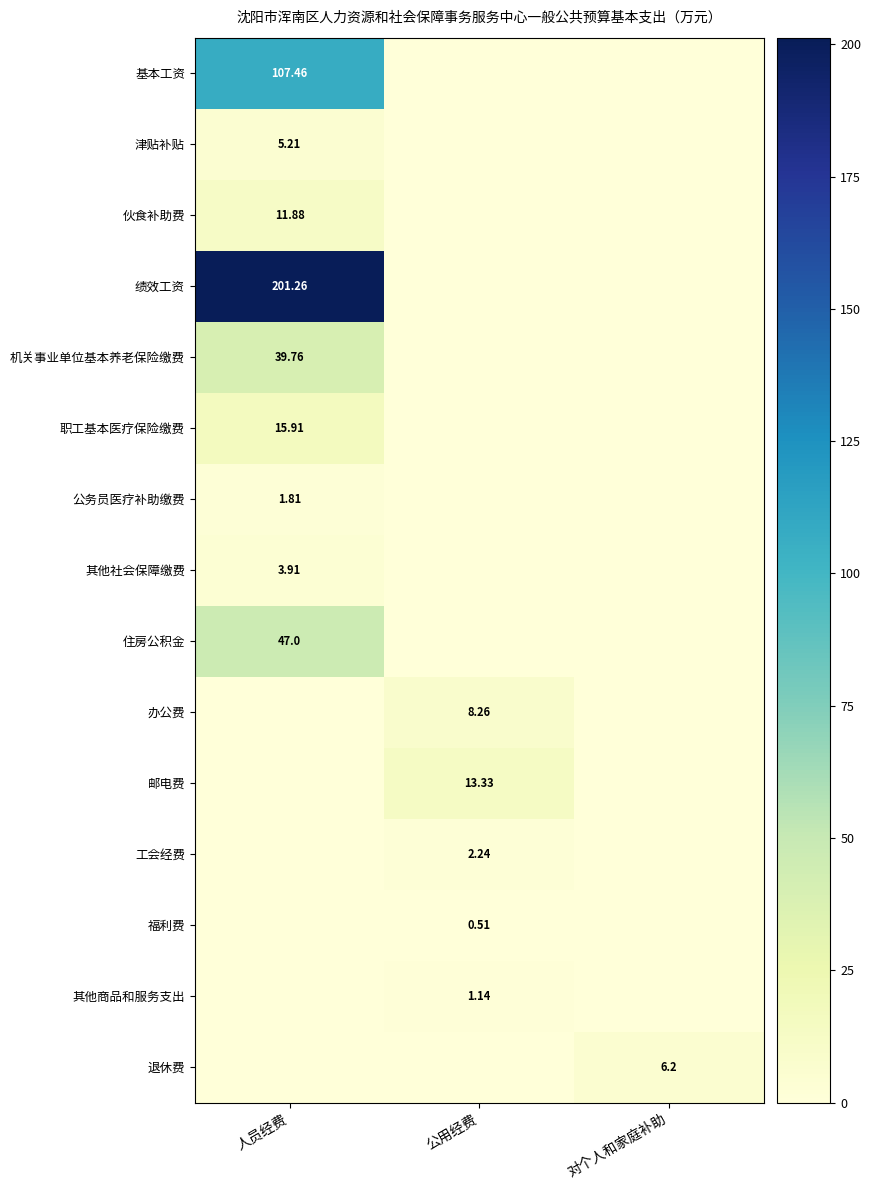

True or false: 其他商品和服务支出 has a value of 1.1 at 公用经费.

True